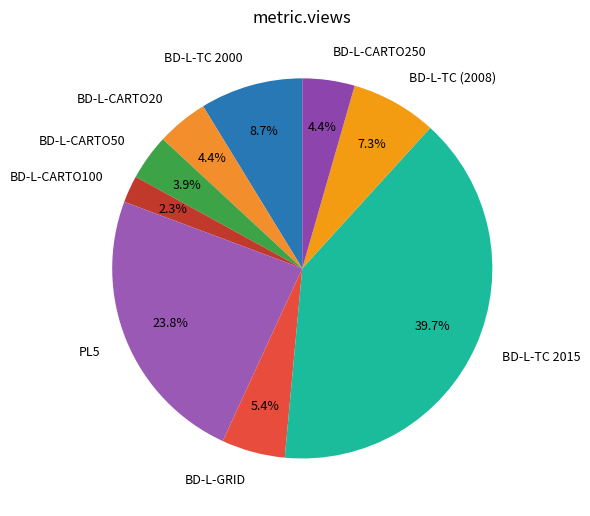

Which slice is the largest?

BD-L-TC 2015